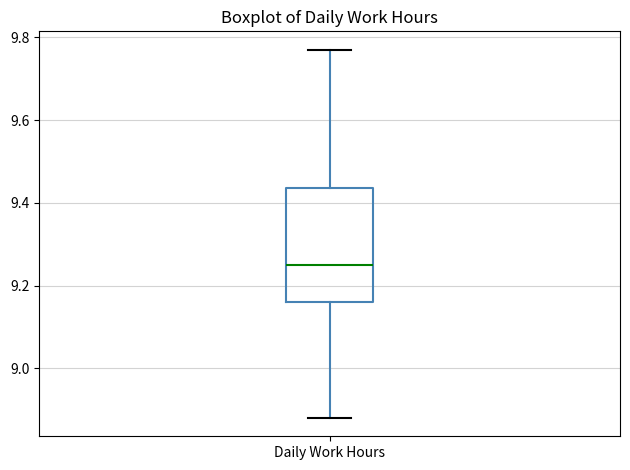

Read this box plot against the y-axis: the position of the median line, the range covered by the box, and the ends of both whiskers. The values are not printed on the chart, so give them approximately, as read against the axis.

median 9.26, box 9.16 to 9.44, whiskers 8.88 to 9.78